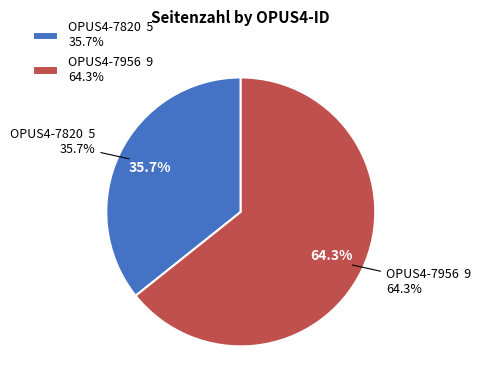

Rank the categories by value from lowest to highest.

OPUS4-7820, OPUS4-7956